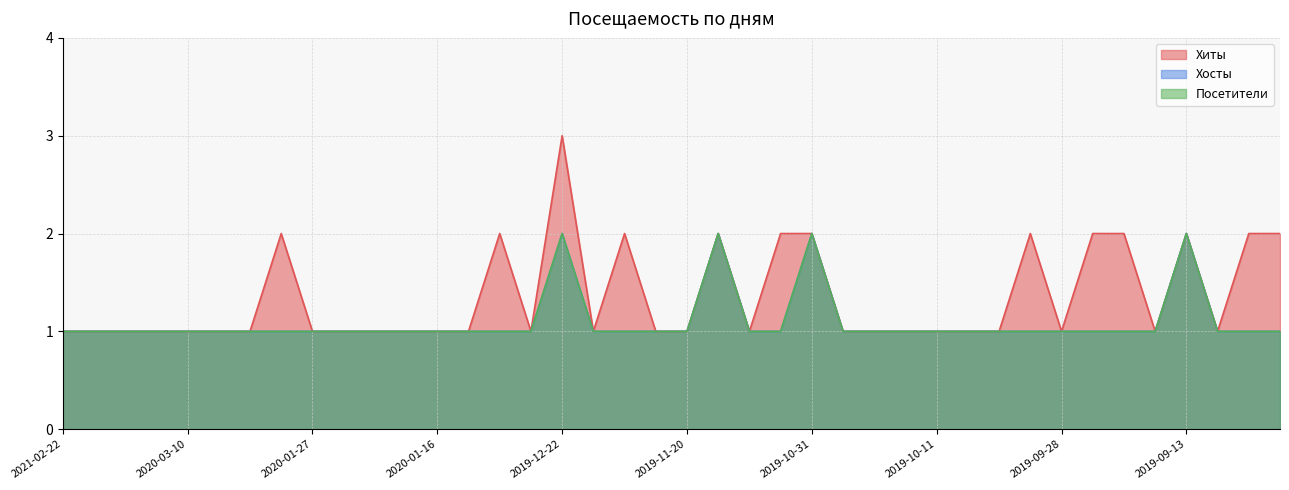

List the labels in order of Посетители value, smallest first.

2021-02-22, 2020-09-24, 2020-09-20, 2020-07-21, 2020-03-10, 2020-02-15, 2020-02-06, 2020-01-30, 2020-01-27, 2020-01-22, 2020-01-20, 2020-01-19, 2020-01-16, 2020-01-13, 2020-01-02, 2019-12-26, 2019-12-20, 2019-12-03, 2019-11-29, 2019-11-20, 2019-11-06, 2019-11-03, 2019-10-28, 2019-10-21, 2019-10-16, 2019-10-11, 2019-10-09, 2019-10-06, 2019-10-04, 2019-09-28, 2019-09-22, 2019-09-19, 2019-09-18, 2019-09-08, 2019-08-30, 2019-08-25, 2019-12-22, 2019-11-07, 2019-10-31, 2019-09-13